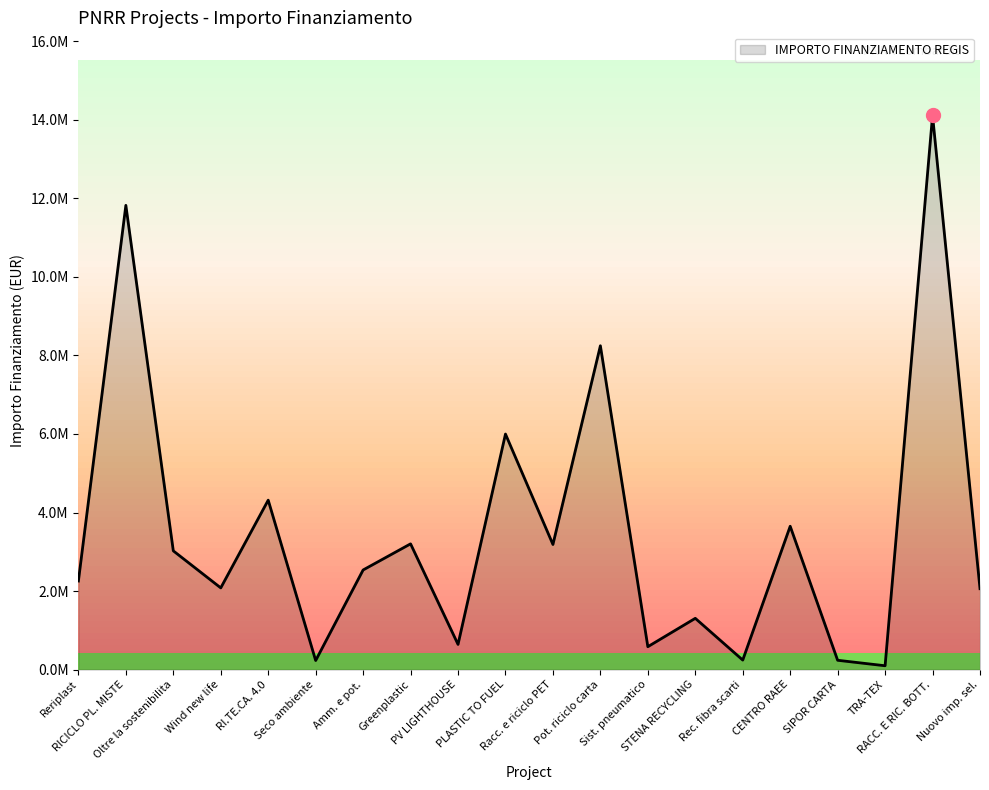

Between Nuovo imp. sel. and Greenplastic, which is larger?

Greenplastic